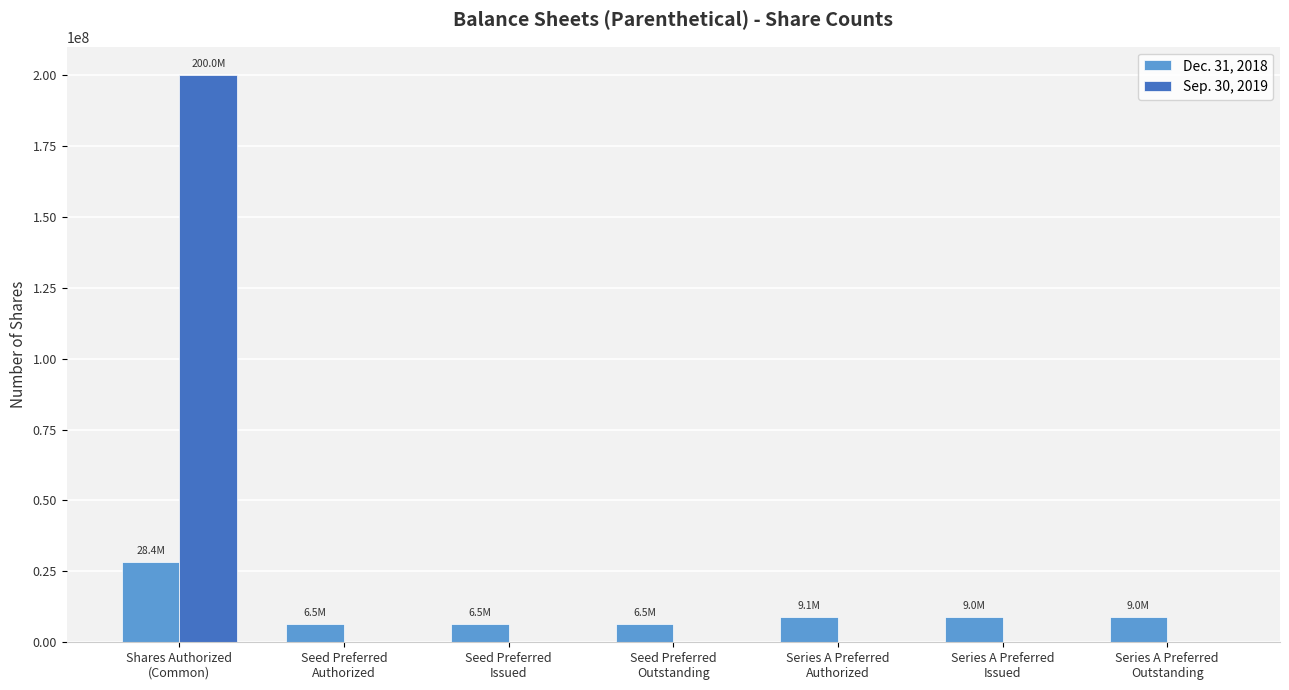

What is the highest value of the Sep. 30, 2019 series?

200000000